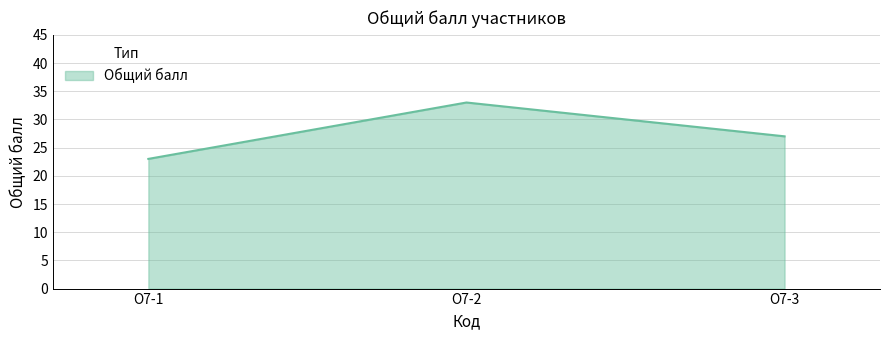

The value at О7-2 is 14. True or false?

False